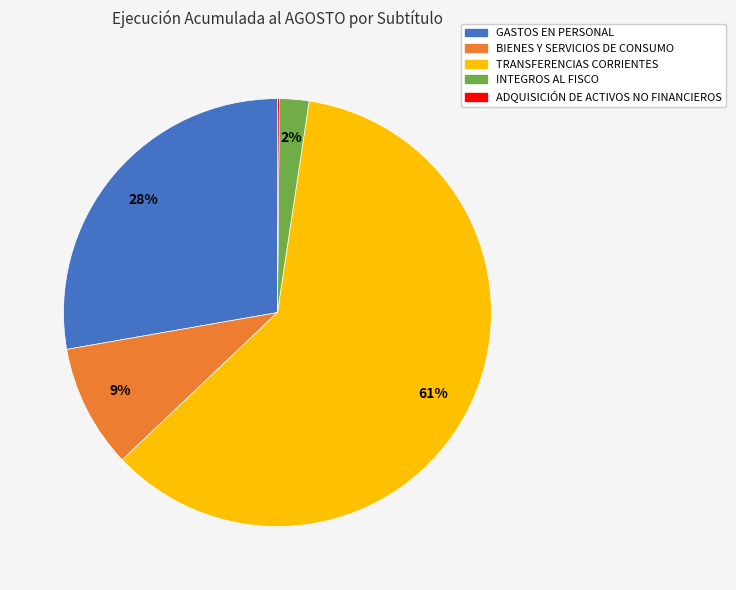

To the nearest percent, what is the difference between the BIENES Y SERVICIOS DE CONSUMO and INTEGROS AL FISCO slice percentages?

7%